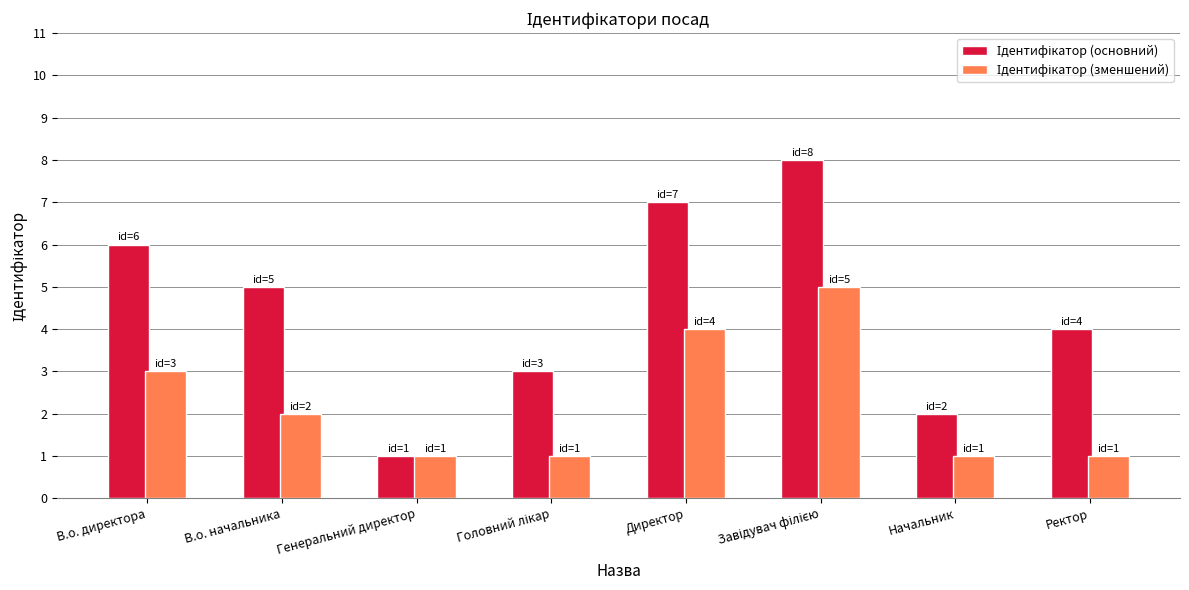

How many bars are there in total?

16